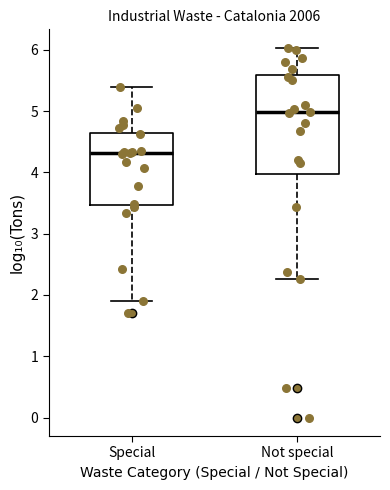

Reading left to right, transcribe this box plot: for each box, give where its median line is, the range the box spans, and where its two whiskers end, as read against the y-axis. The values are not printed on the chart, so give them approximately, as read against the axis.

Special: median 4.3, box 3.5 to 4.6, whiskers 1.9 to 5.4
Not special: median 5.0, box 4.0 to 5.6, whiskers 2.3 to 6.0